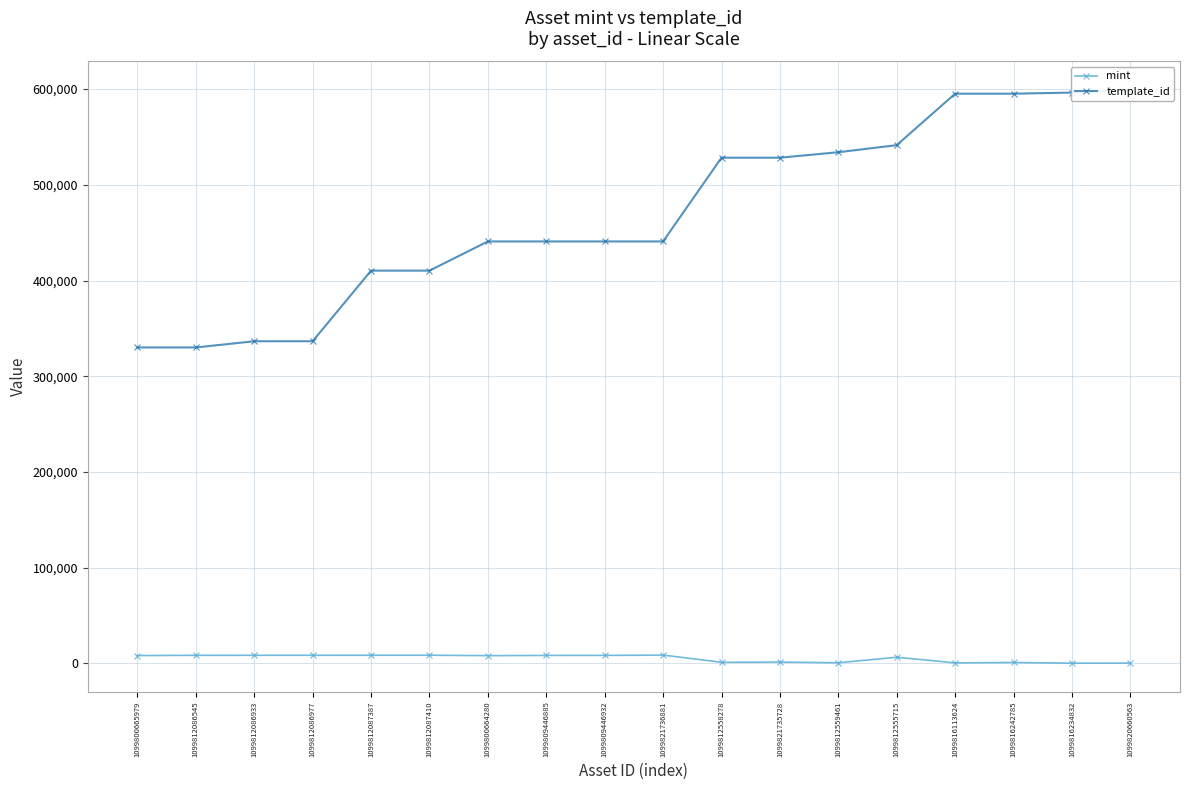

At which category is the sum across all series the highest?

1099820660563